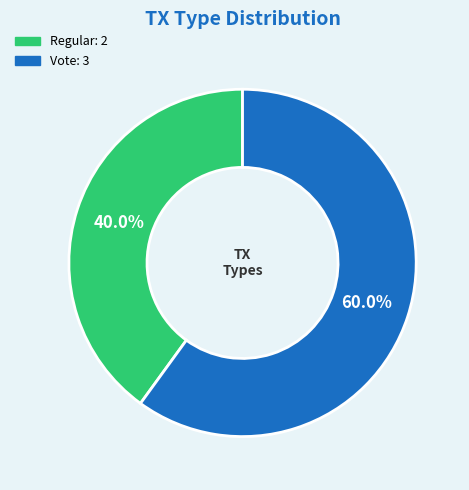

Approximately how many times larger is the value at Regular compared to Vote?

0.7